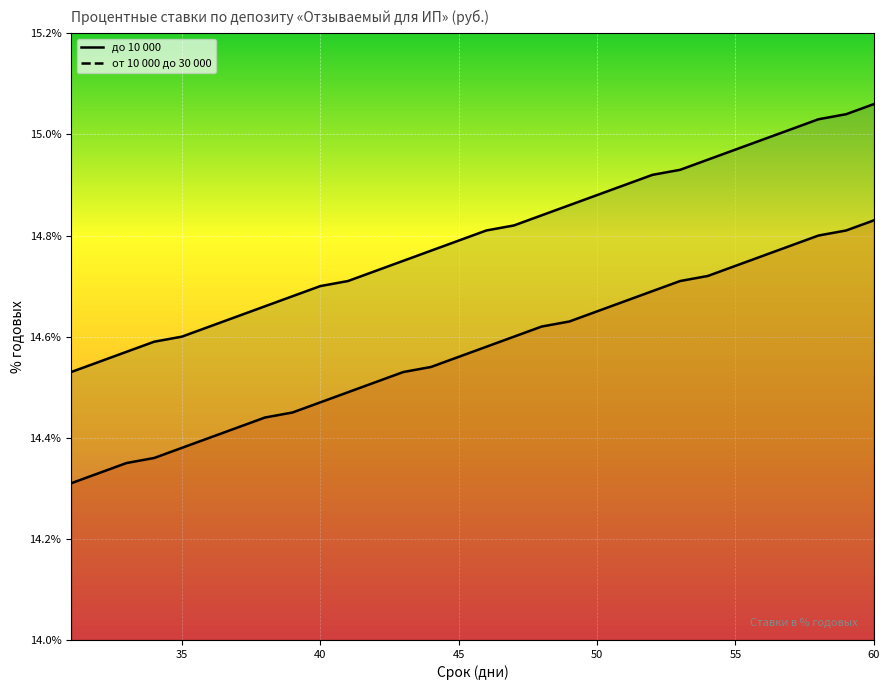

True or false: до 10 000 has more than 2 interior local peaks.

False